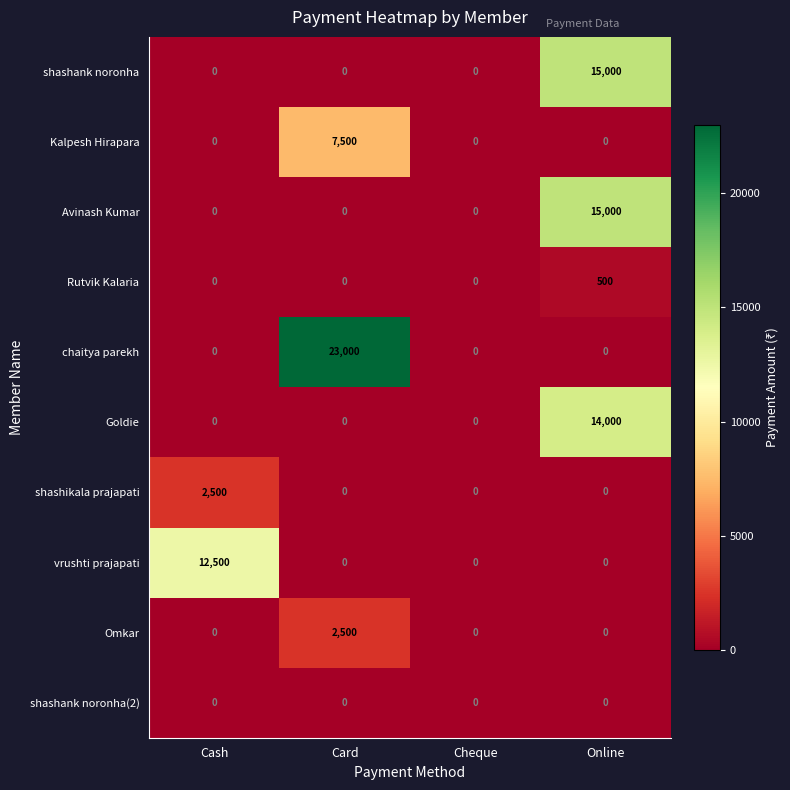

Which label corresponds to the largest value in the chart?

Card